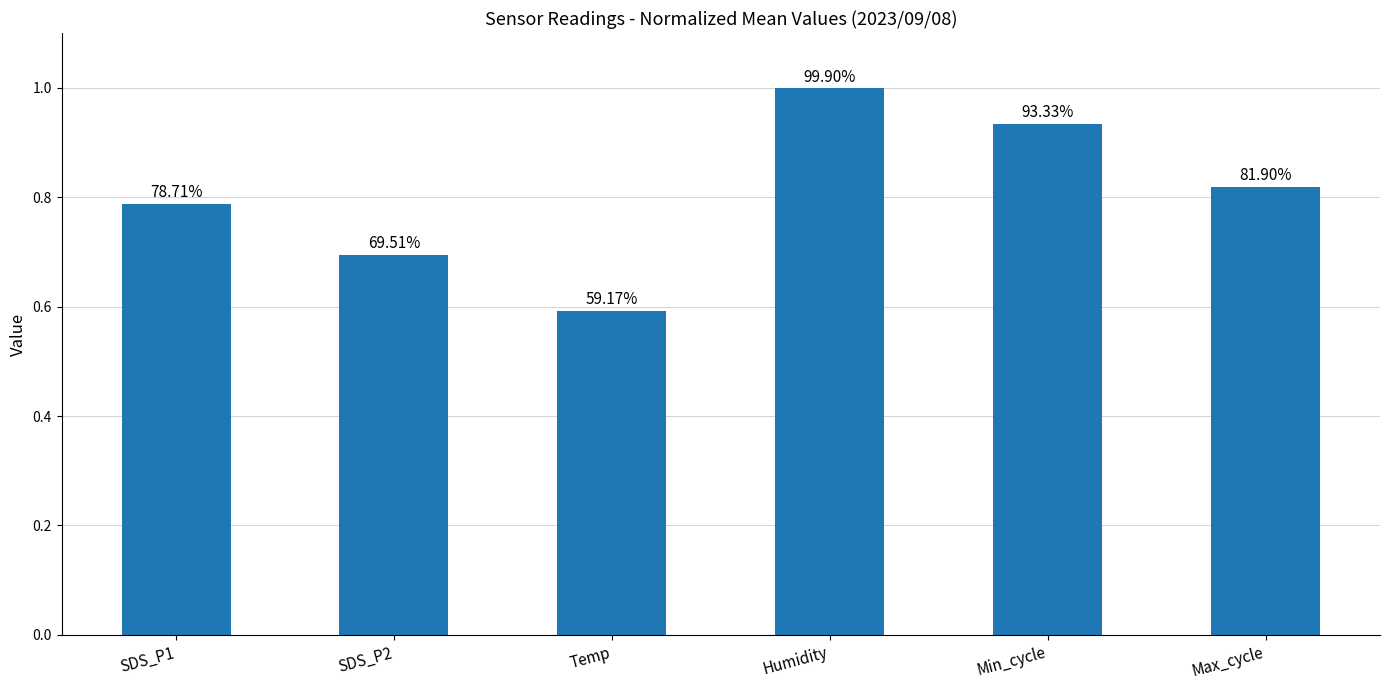

How many bars are there in total?

6